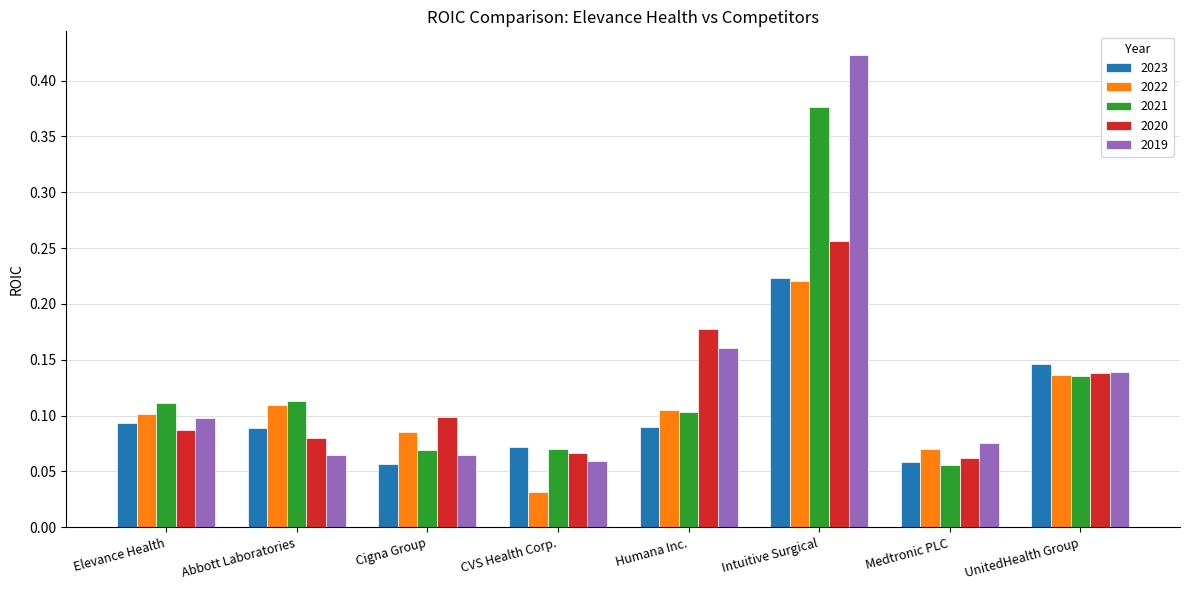

What is the sum of the 2021 values at Intuitive Surgical and Abbott Laboratories?

0.5